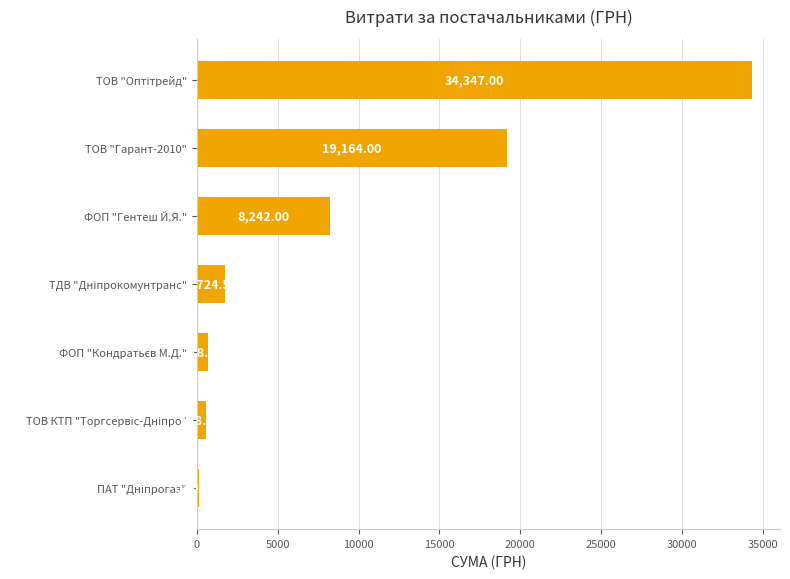

What is the sum of all values?

64848.1